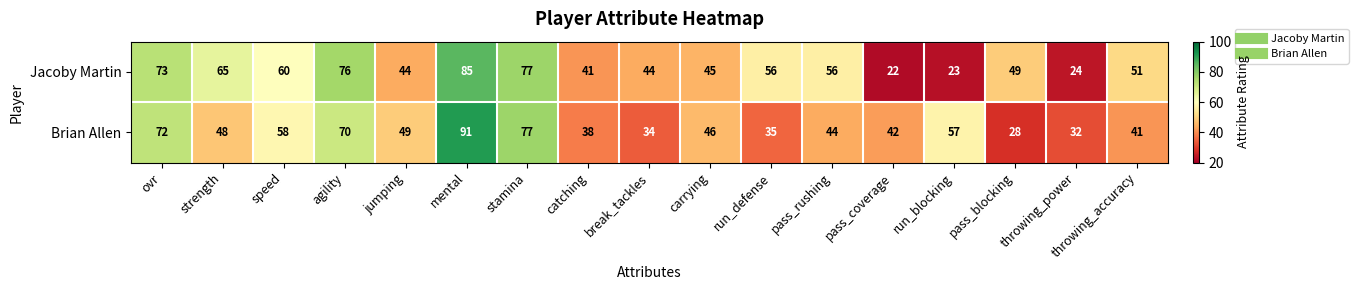

List the series in order of their peak value, highest first.

Brian Allen, Jacoby Martin